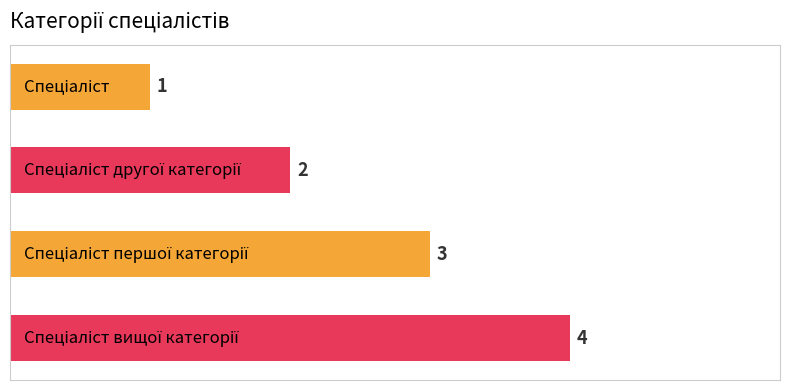

What is the maximum value shown in the chart?

4